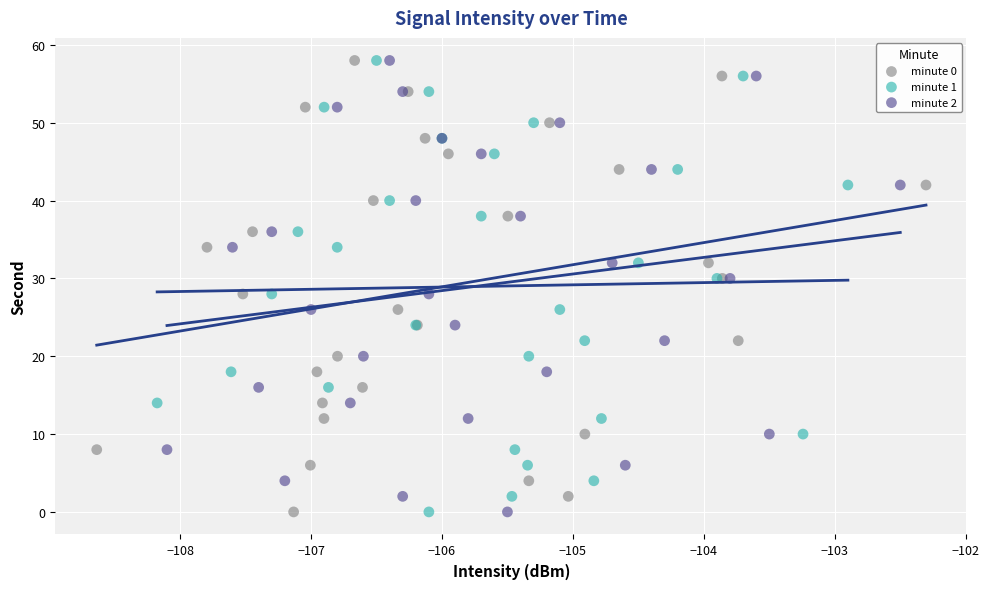

What are all the series names shown in the legend?

minute 0, minute 1, minute 2